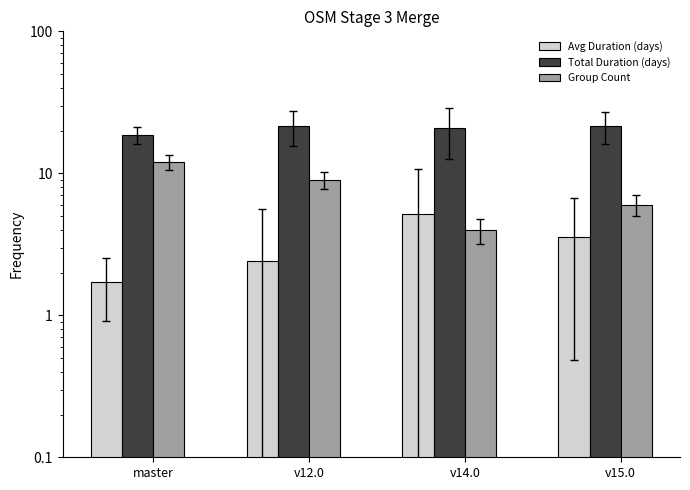

Reading right to left, transcribe all the data shown in this chart.

Avg Duration (days): 3.6	5.2	2.4	1.7
Total Duration (days): 21.5	20.7	21.6	18.6
Group Count: 6.0	4.0	9.0	12.0